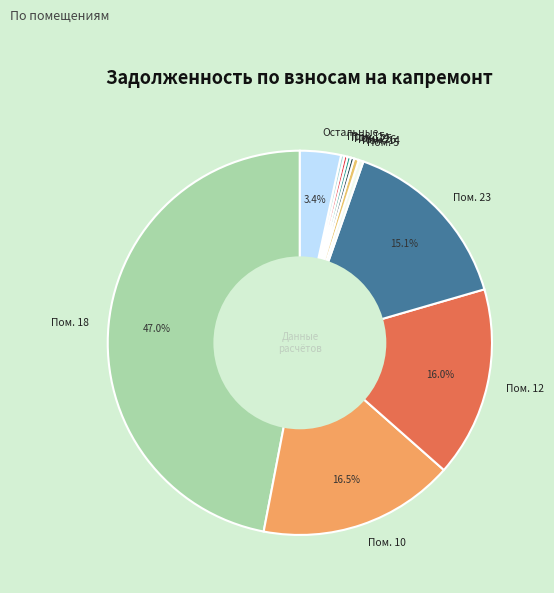

Is Пом. 23 the majority of the pie?

No